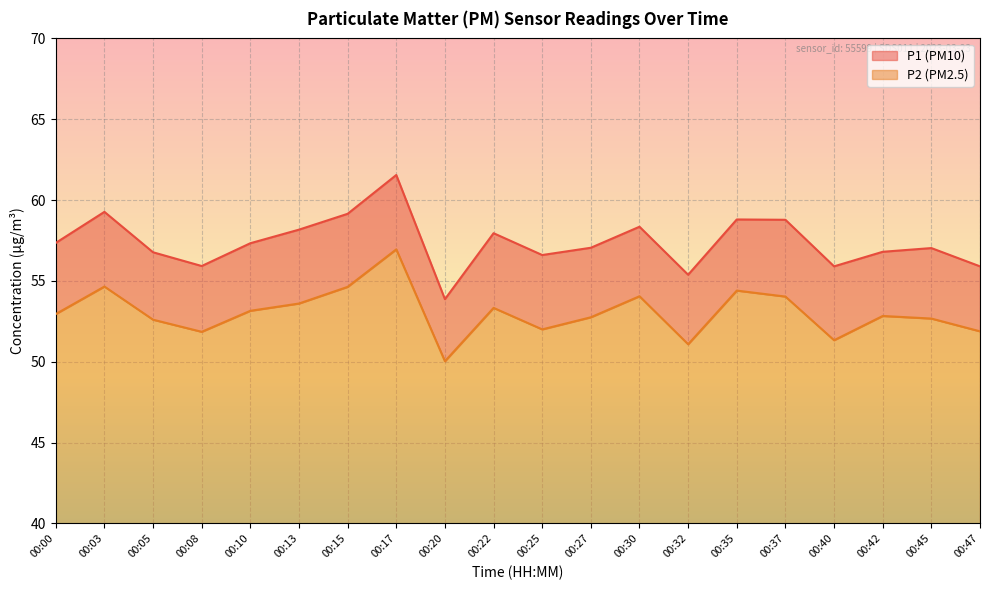

Is the value of P1 at 00:10 greater than the value of P2 at 00:32?

Yes